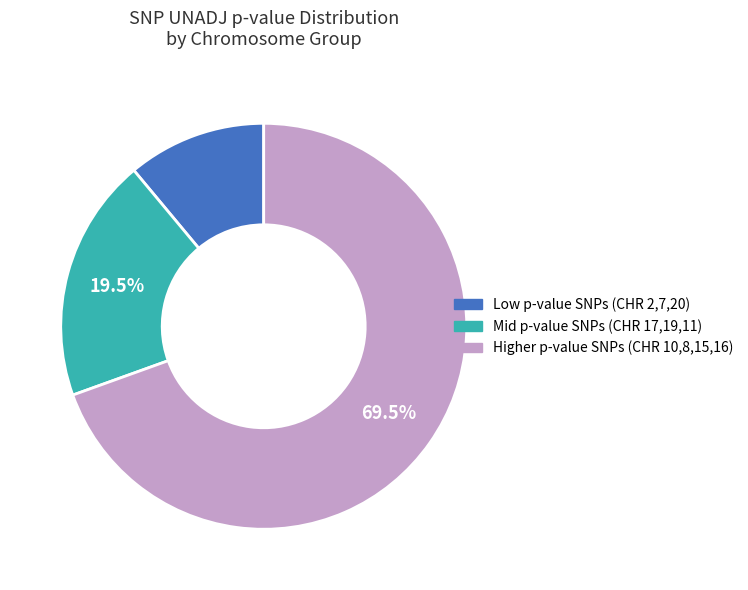

Count the number of slices in the pie.

3